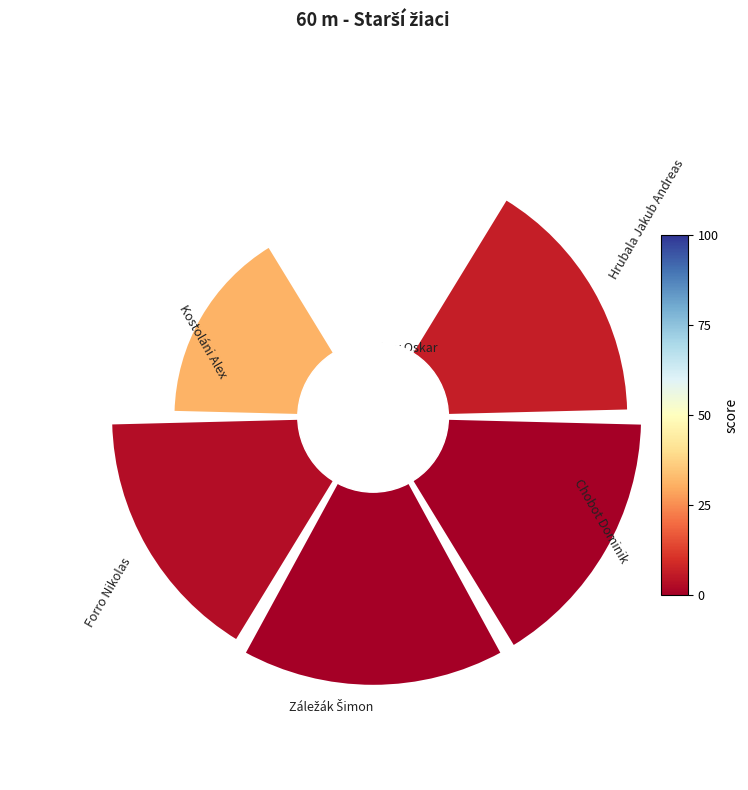

Are the bars horizontal?

No